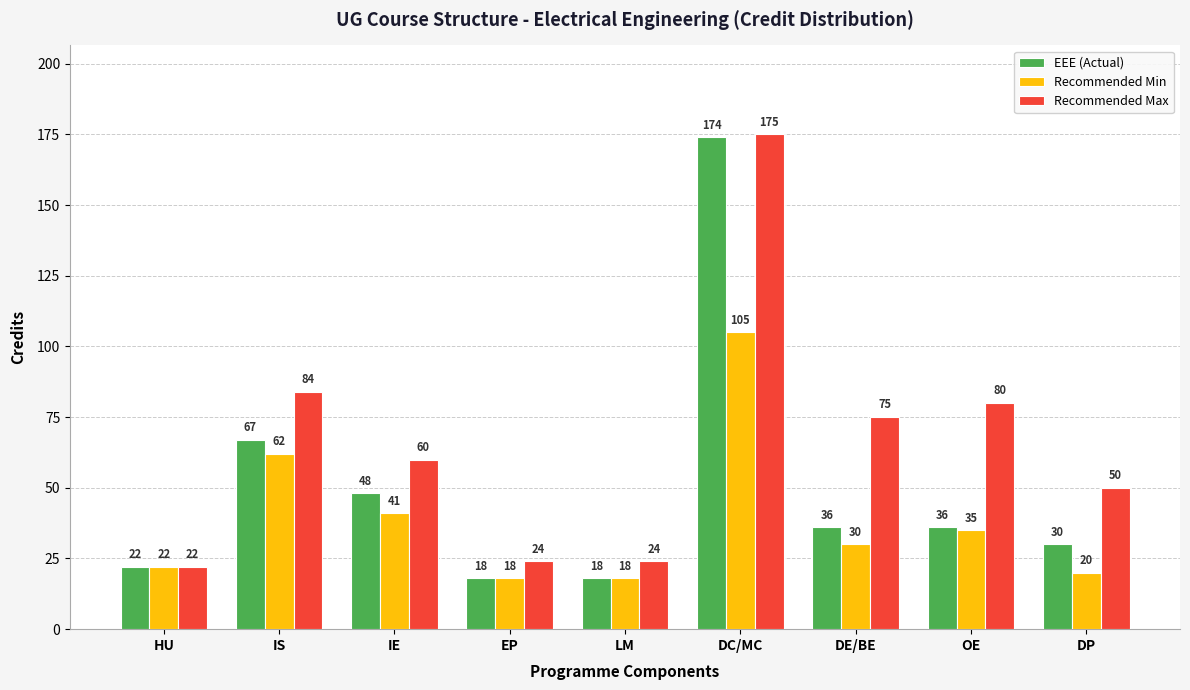

Reading right to left, extract all data points from this chart.

EEE (Actual): 30	36	36	174	18	18	48	67	22
Recommended Min: 20	35	30	105	18	18	41	62	22
Recommended Max: 50	80	75	175	24	24	60	84	22